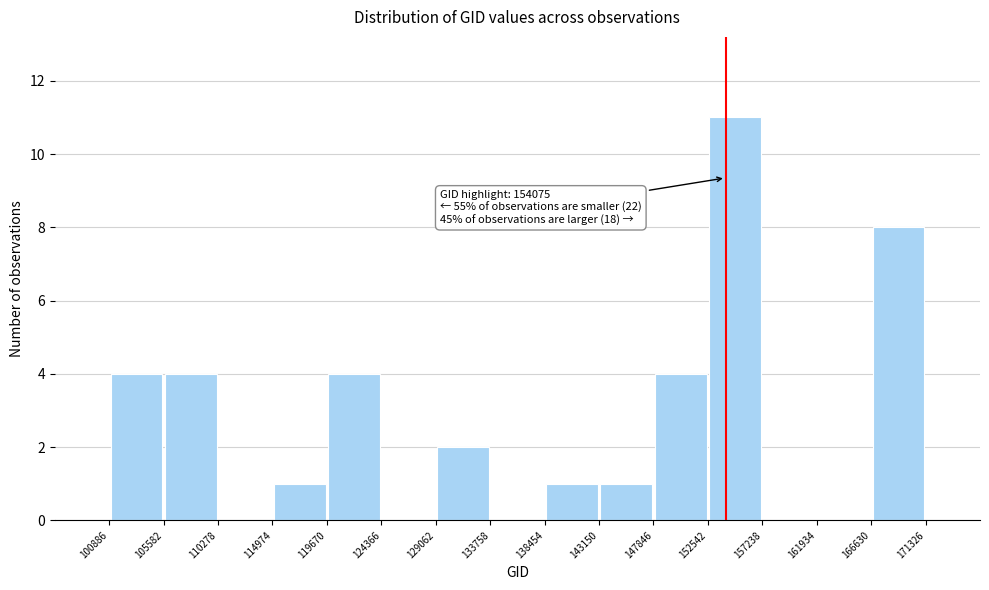

Which range on the x-axis has the tallest bar?

152542 to 157238